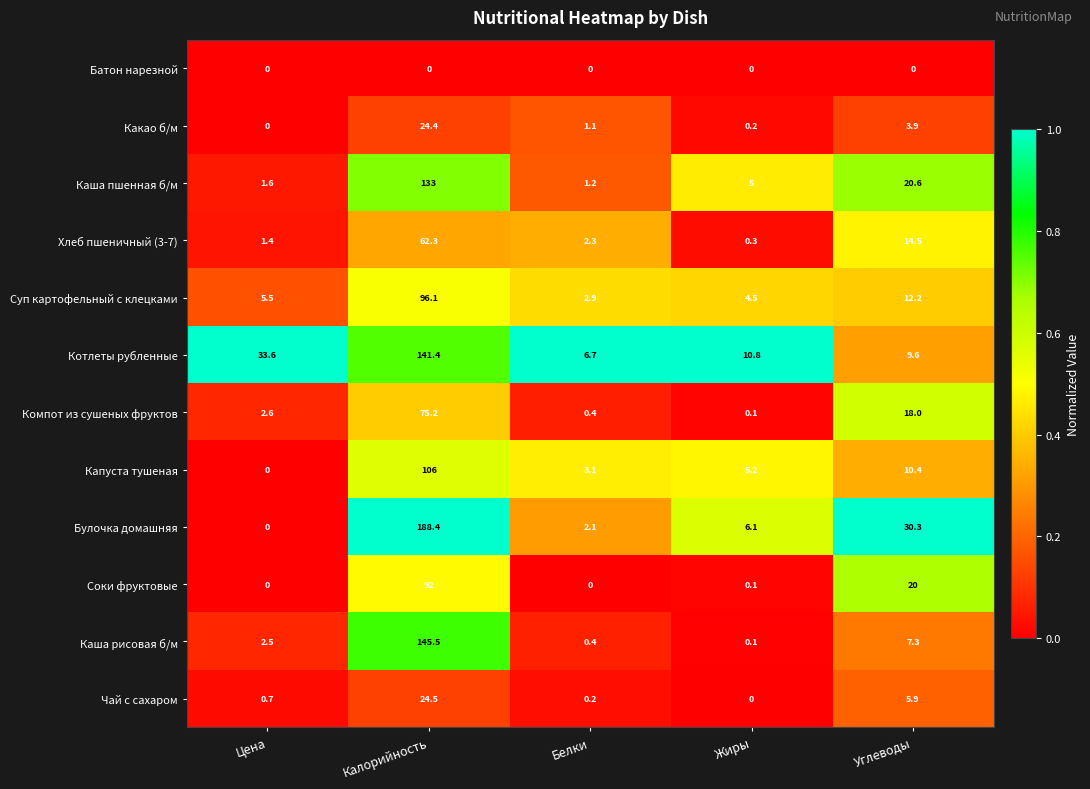

What is the average value of the Булочка домашняя series?

45.4